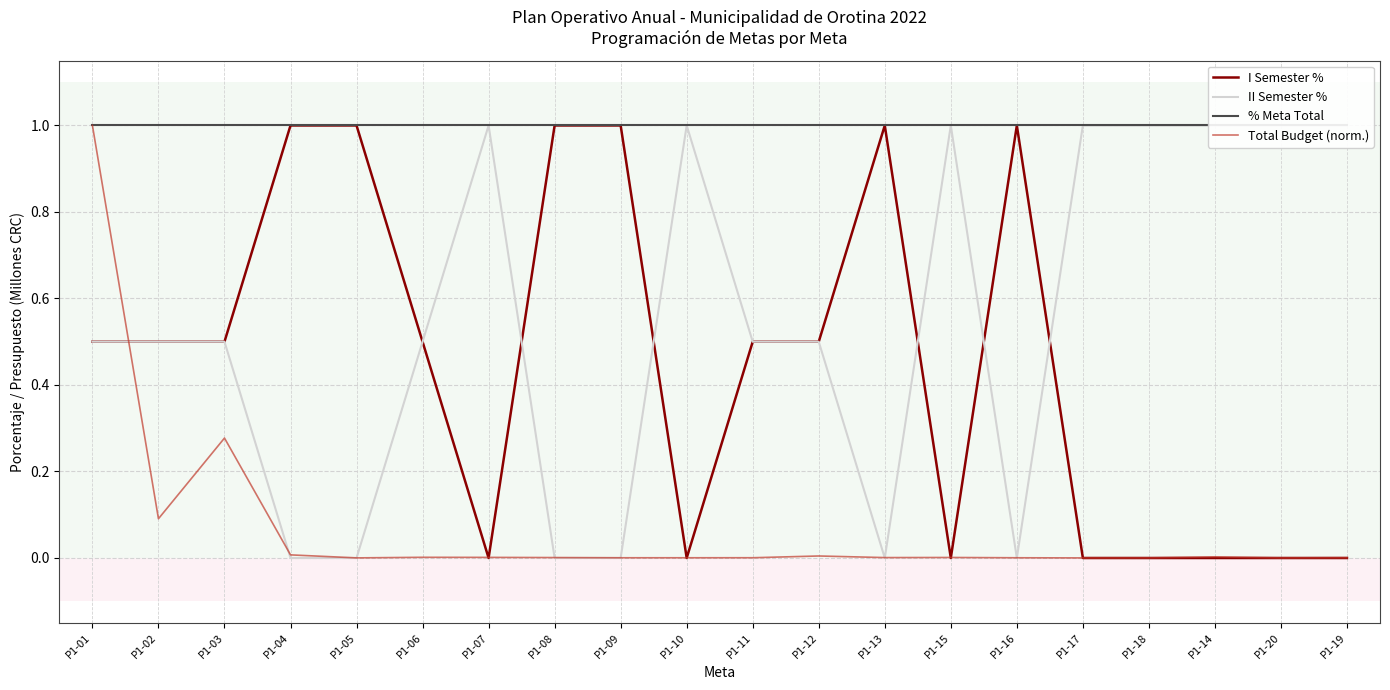

Reading left to right, what are all the values shown in this chart?

I Semester %: 0.5	0.5	0.5	1.0	1.0	0.5	0.0	1.0	1.0	0.0	0.5	0.5	1.0	0.0	1.0	0.0	0.0	0.0	0.0	0.0
II Semester %: 0.5	0.5	0.5	0.0	0.0	0.5	1.0	0.0	0.0	1.0	0.5	0.5	0.0	1.0	0.0	1.0	1.0	1.0	1.0	1.0
% Meta Total: 1.0	1.0	1.0	1.0	1.0	1.0	1.0	1.0	1.0	1.0	1.0	1.0	1.0	1.0	1.0	1.0	1.0	1.0	1.0	1.0
Total Budget (norm.): 1.0	0.1	0.3	0.0	0.0	0.0	0.0	0.0	0.0	0.0	0.0	0.0	0.0	0.0	0.0	0.0	0.0	0.0	0.0	0.0